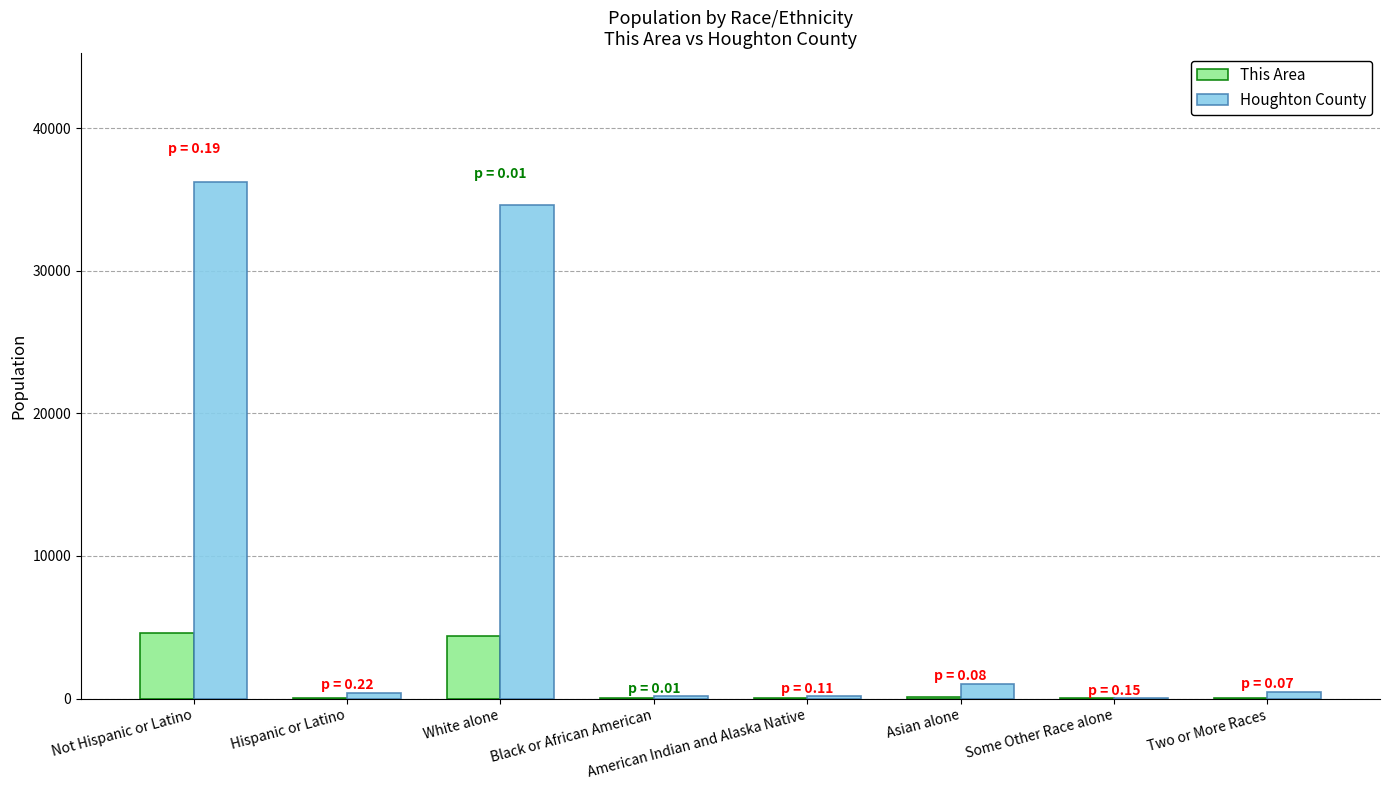

What is the average value of the This Area series?

1158